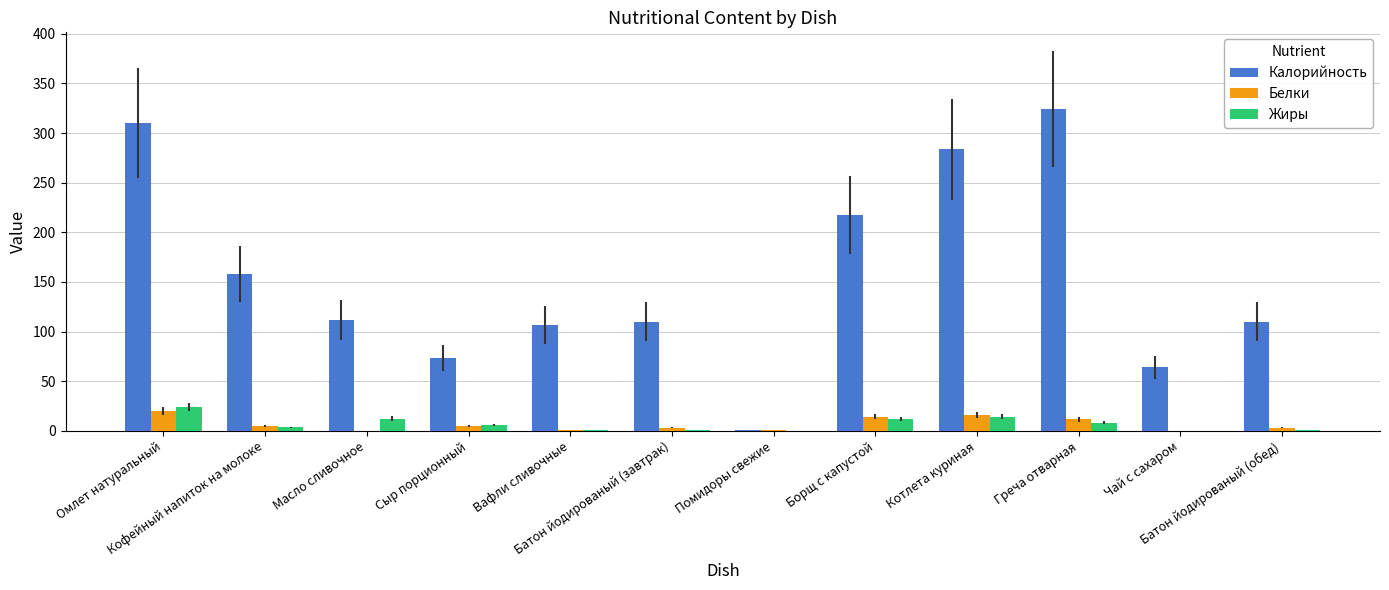

True or false: Белки has a value of 0.8 at Вафли сливочные.

True